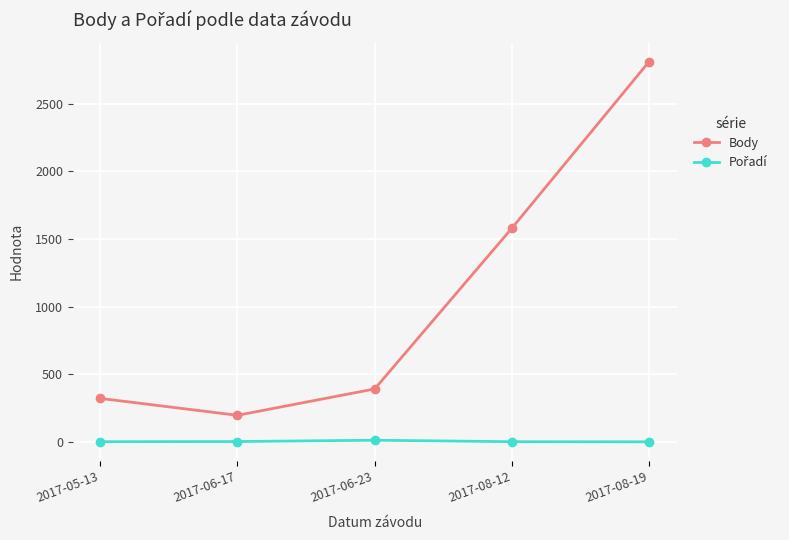

What position from the left is 2017-08-12?

4